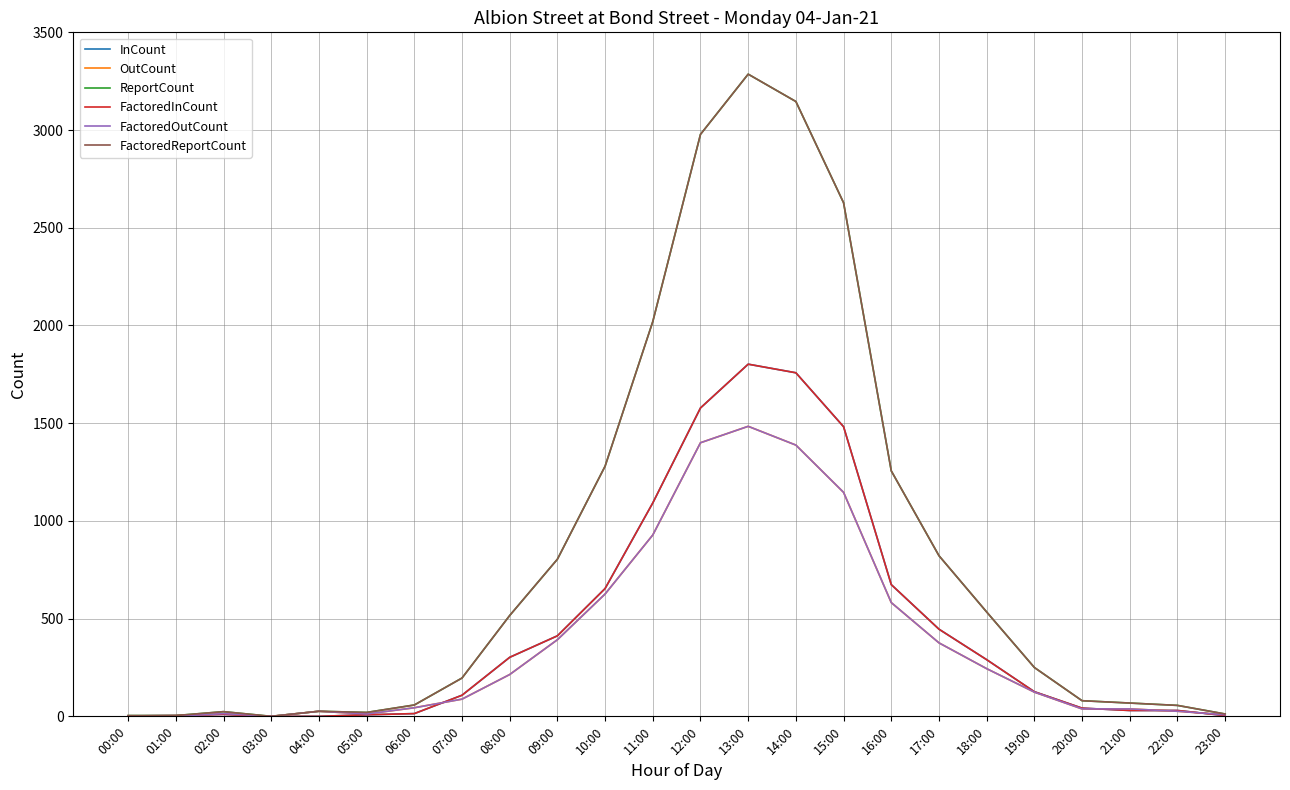

What is the difference between the InCount values at 19:00 and 00:00?

124